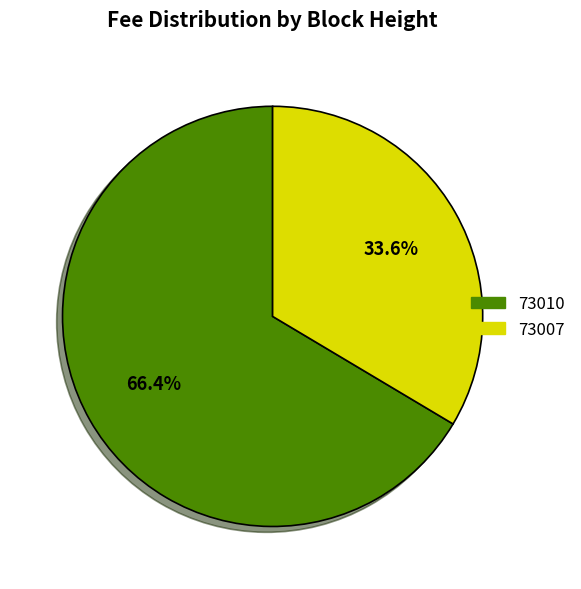

Which category has the smallest portion of the pie?

73007